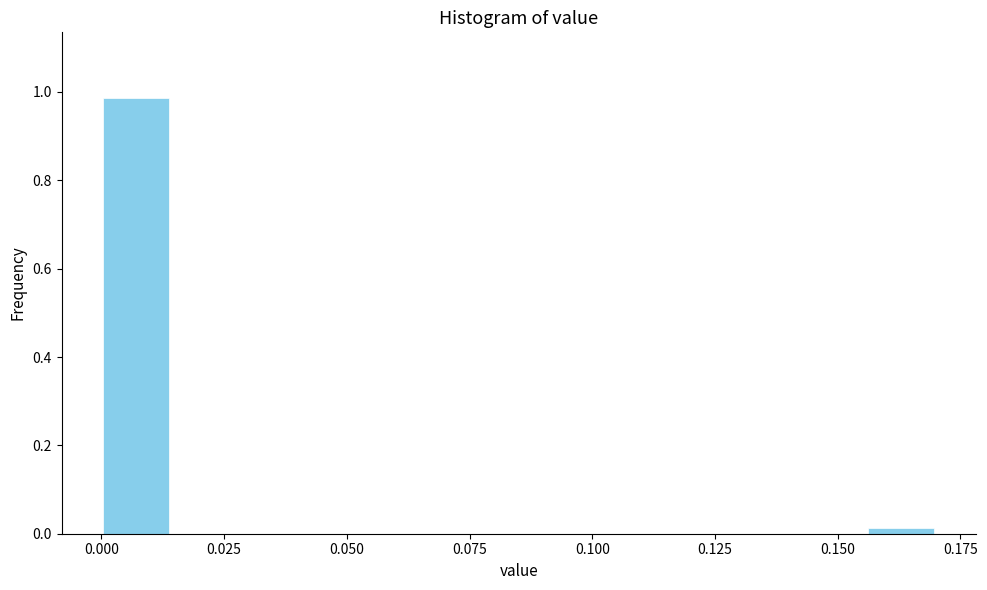

Around what value on the x-axis is the tallest bar? Give the approximate position of its centre, as read against the axis.

0.005